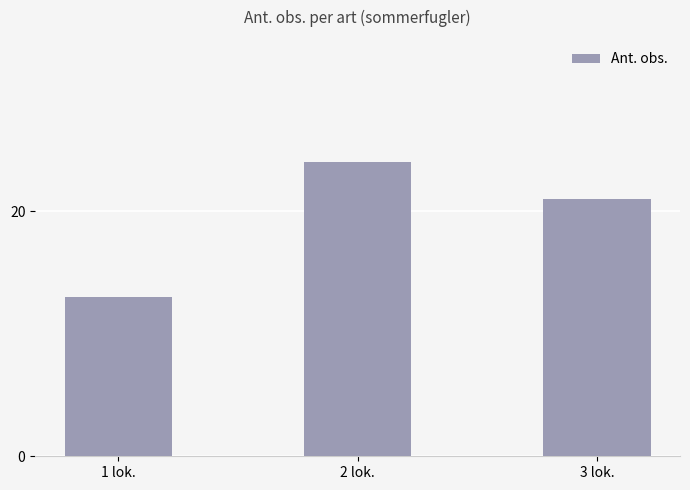

At which category does the chart reach its minimum across all series?

1 lok.